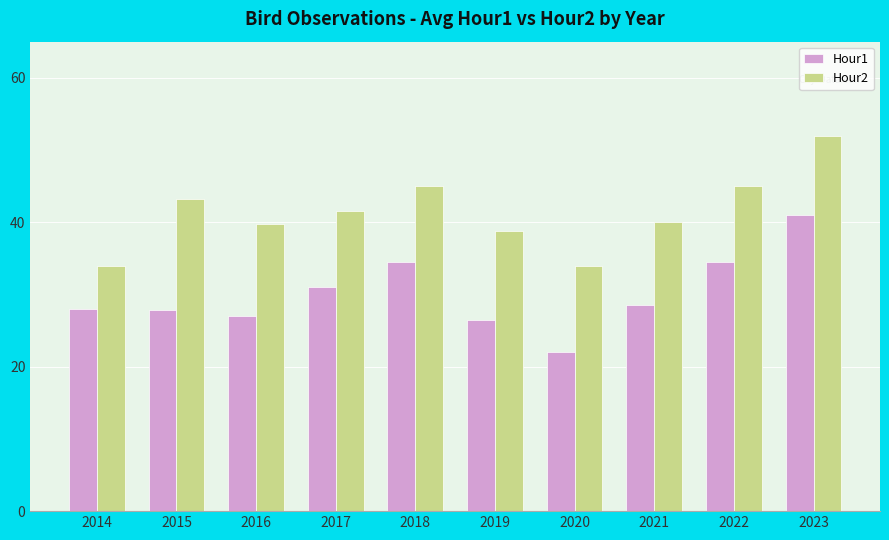

At 2018, list the series in order from largest to smallest.

Hour2, Hour1